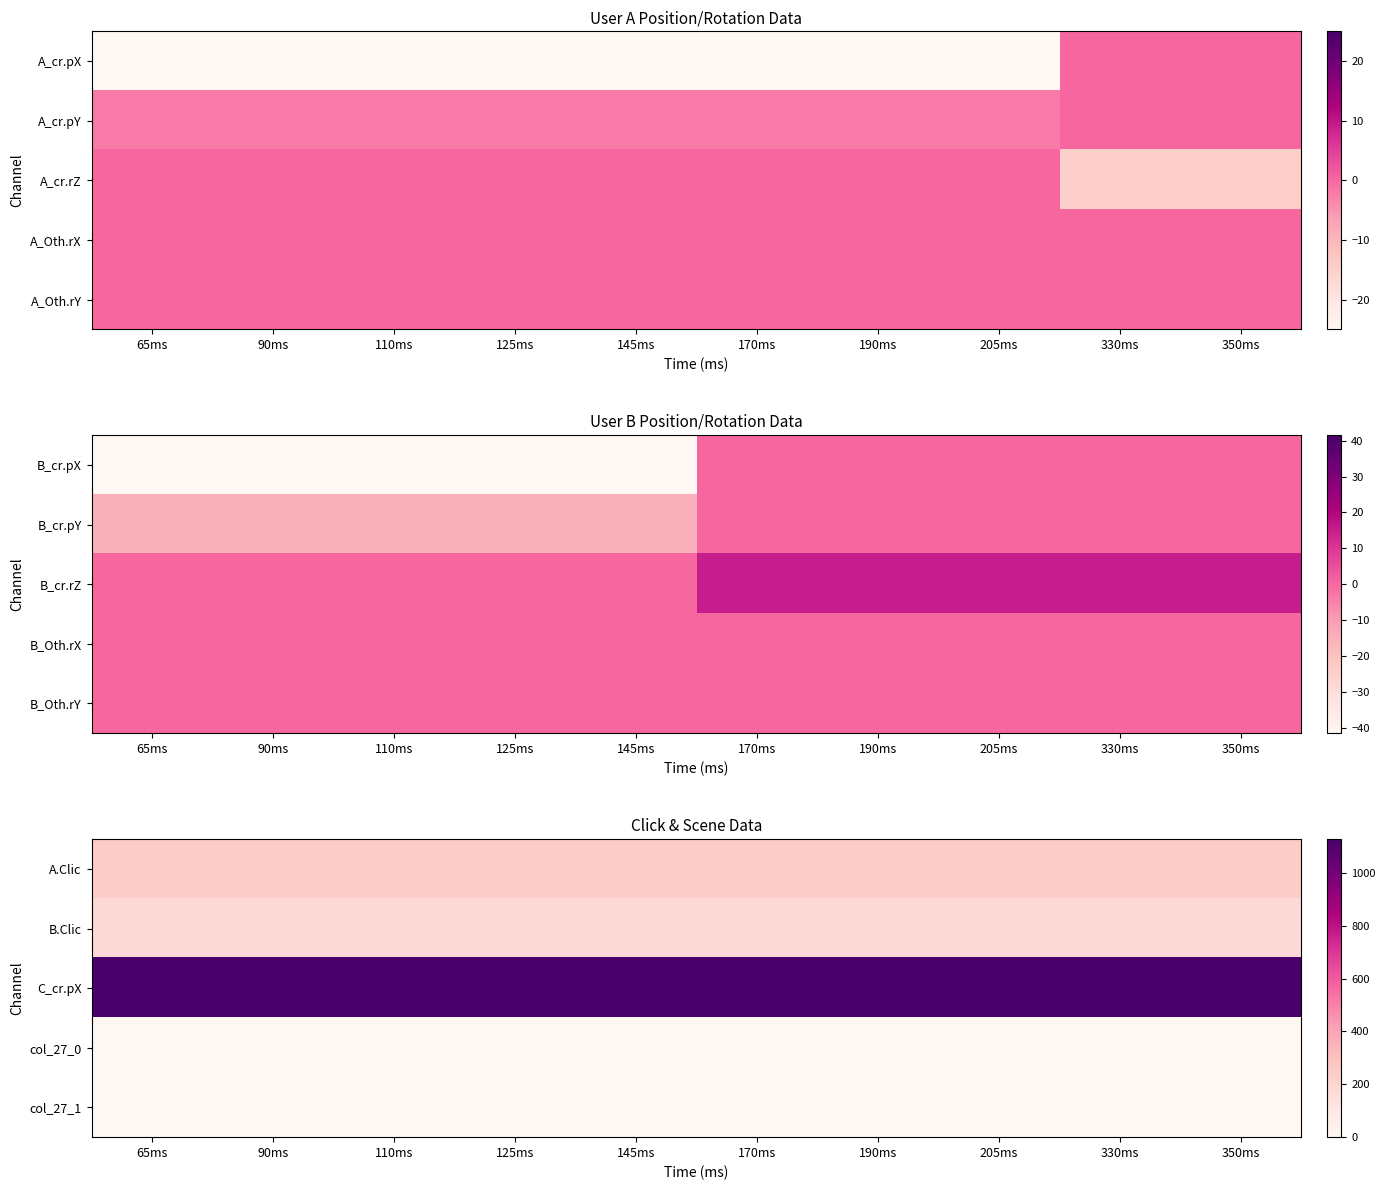

At how many categories does at least one series exceed 874?

10